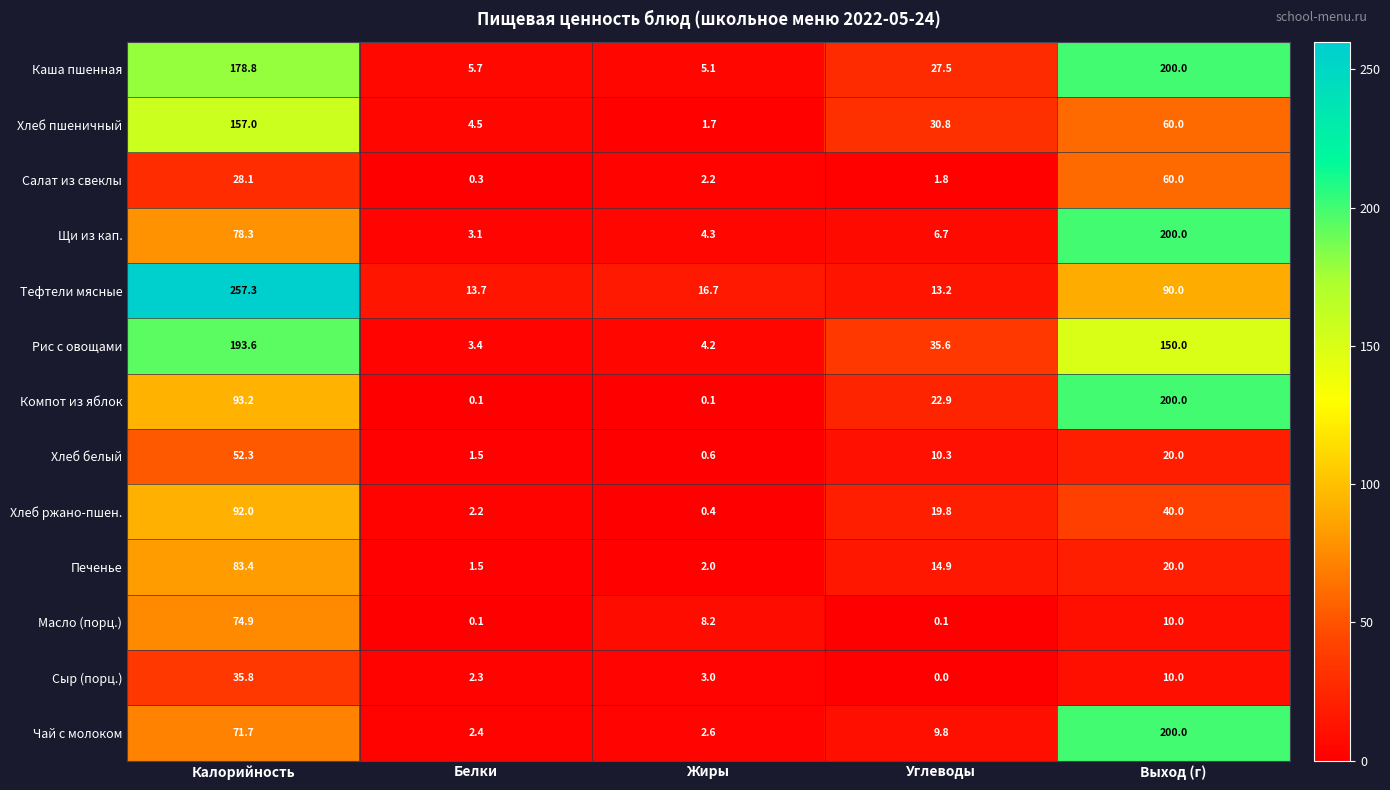

Between Калорийность and Жиры, which series saw the biggest shift?

Тефтели мясные